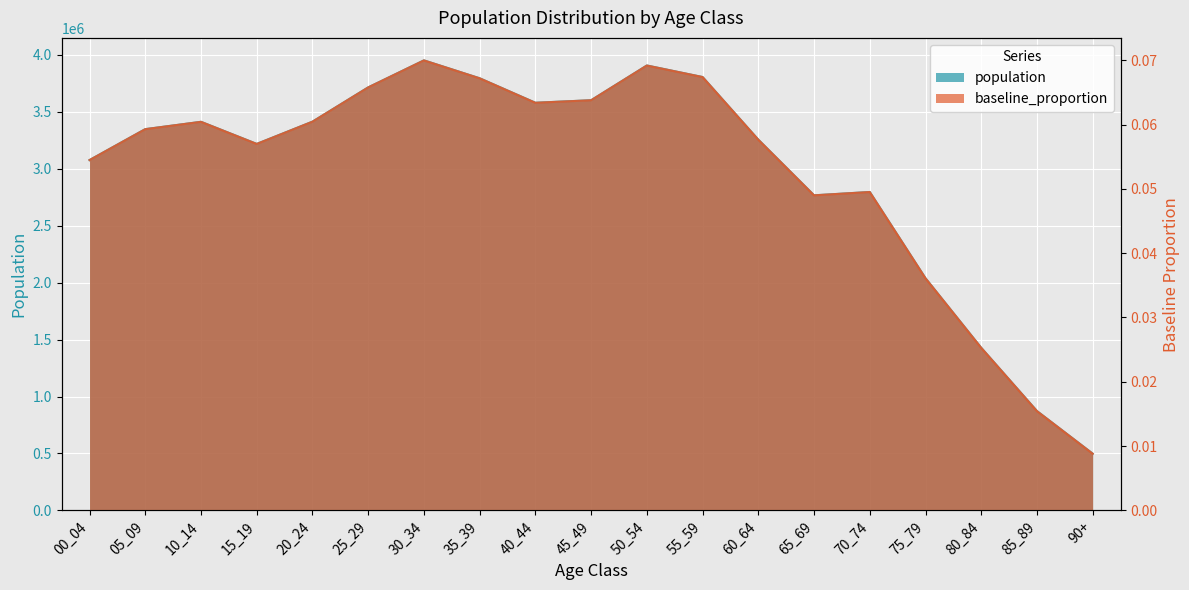

Which series has the widest spread of values?

population